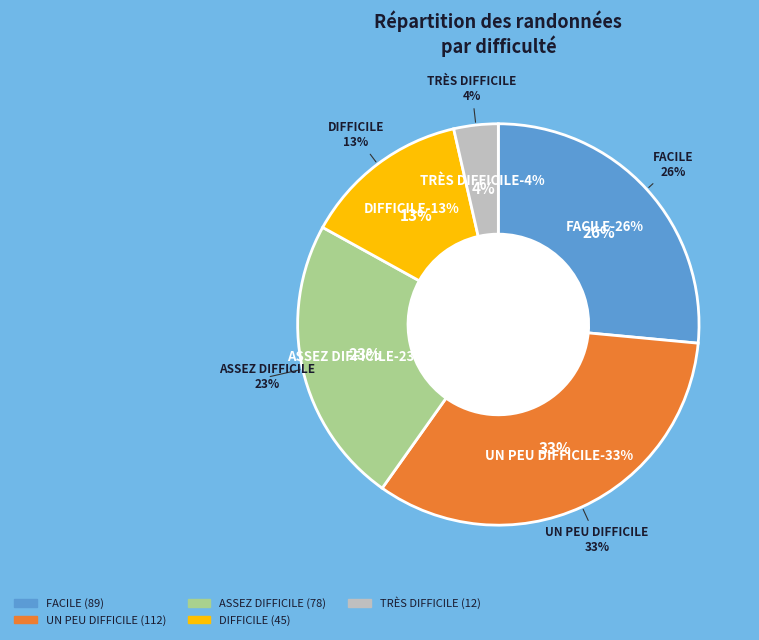

Does ASSEZ DIFFICILE (4/6) account for over 50% of the chart?

No